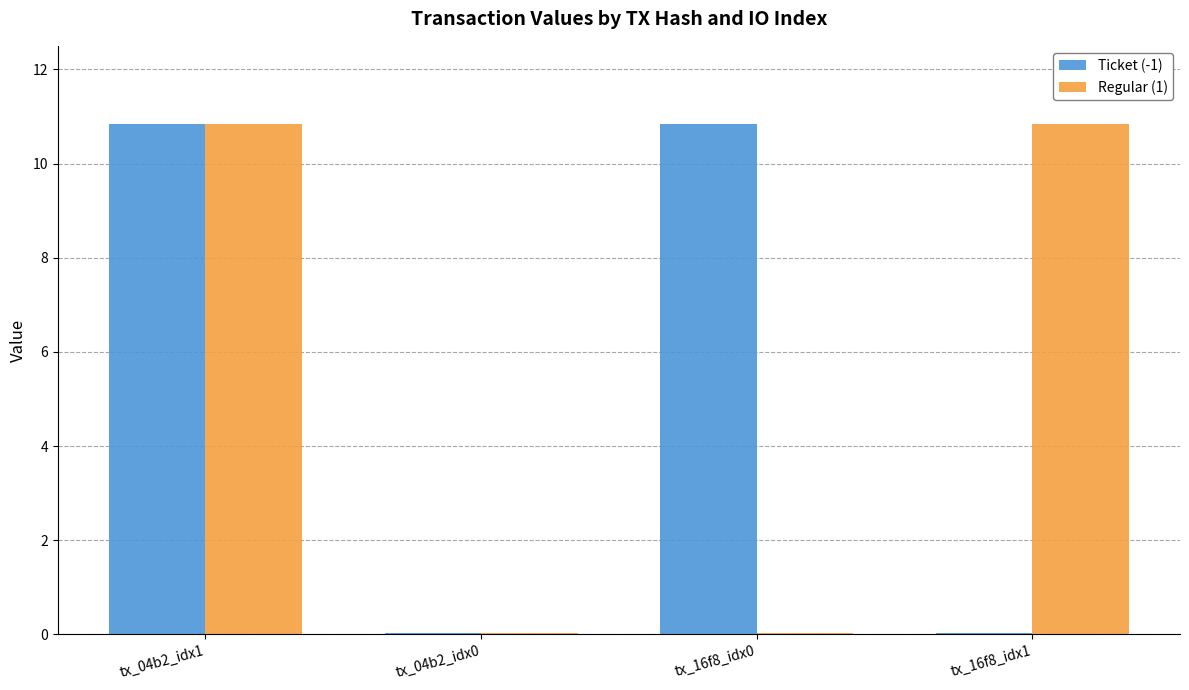

How many groups of bars are there?

4